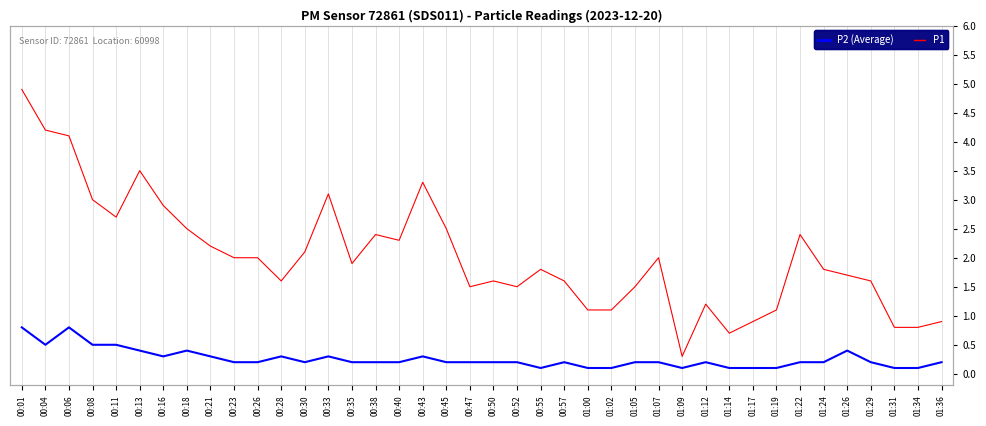

Which series has the largest range (max minus min)?

P1